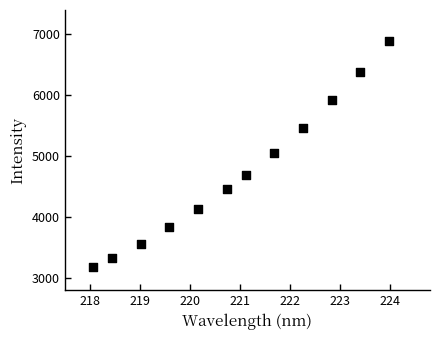

What is the range of Y values (max minus min)?

3716.8